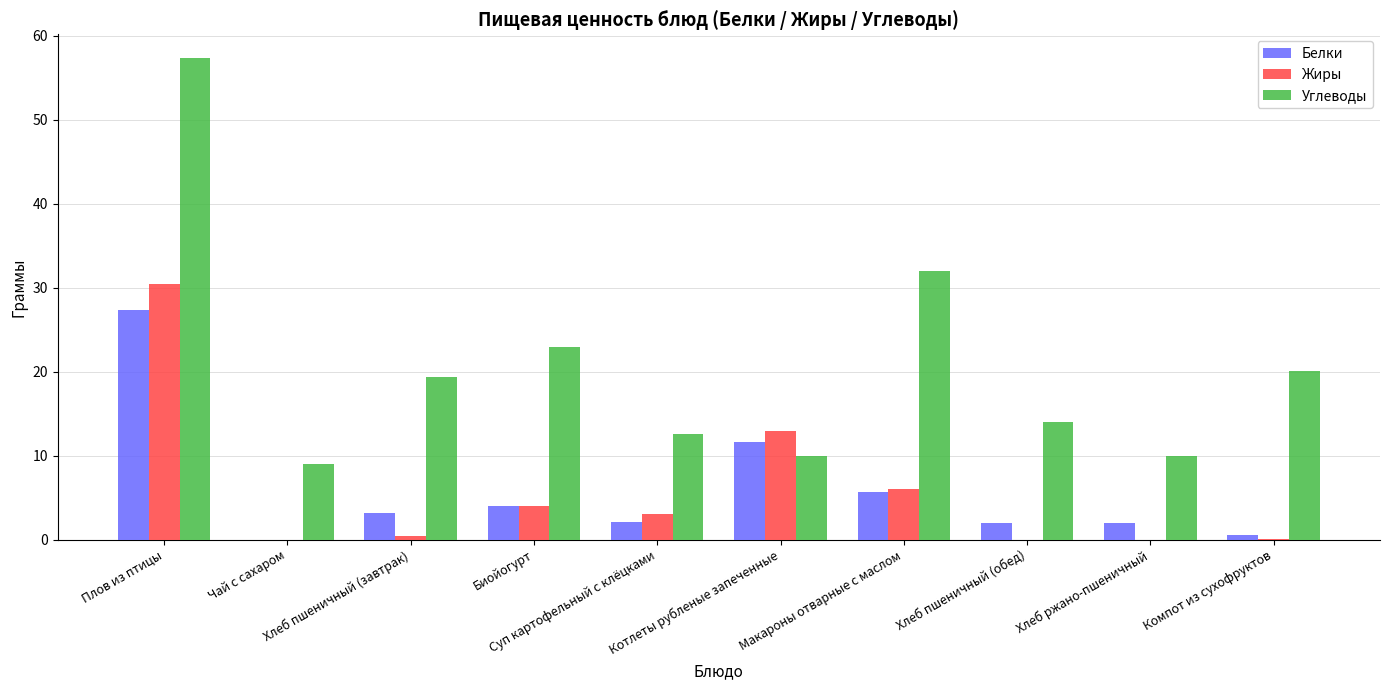

What is the sum of all Жиры values?

57.0